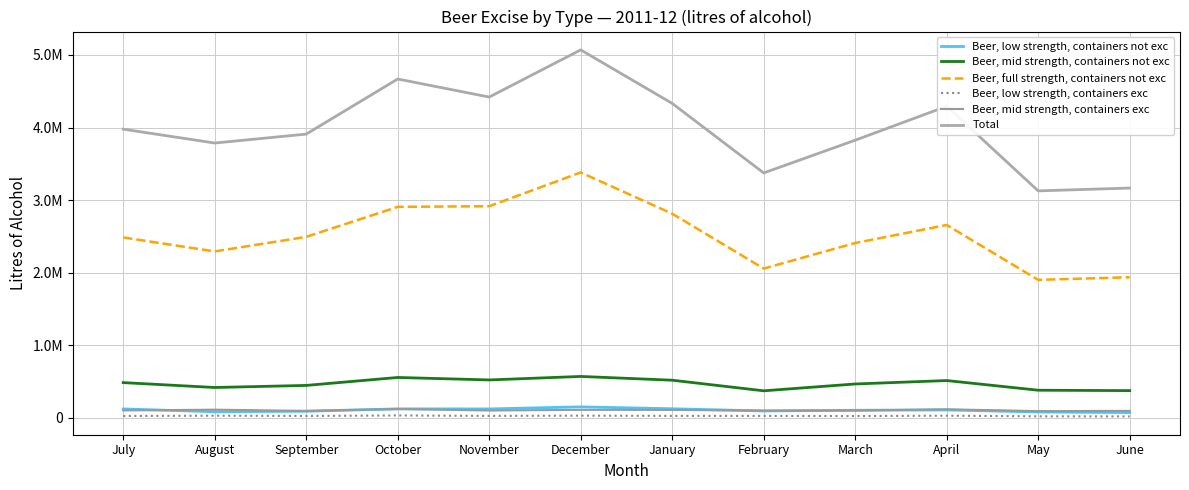

At which category does Beer, mid strength, containers not exc reach its first local peak?

October